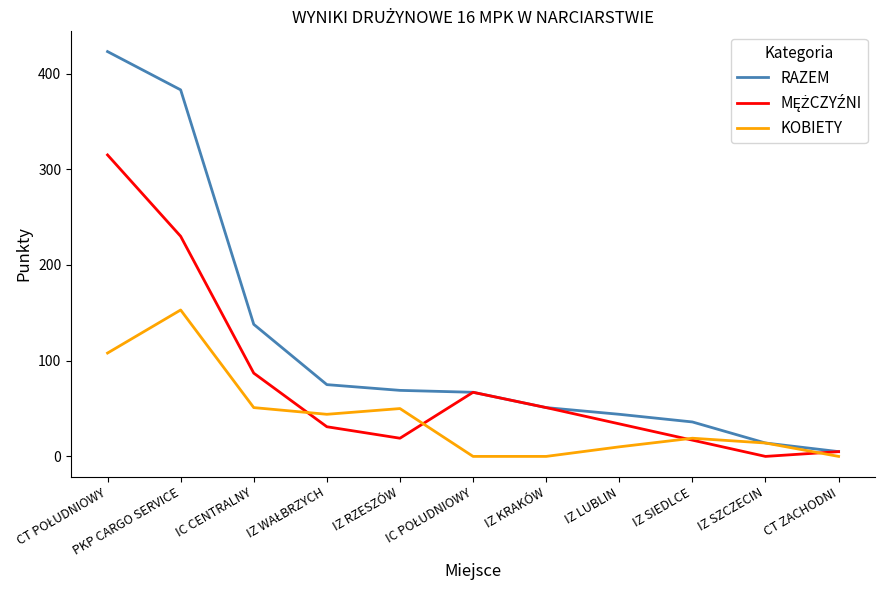

Which series has the largest total across all categories?

RAZEM